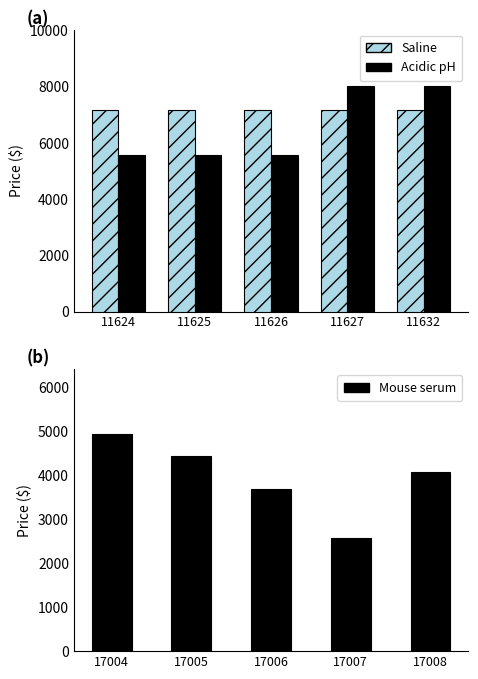

How many values in the Mouse serum series exceed 4072?

3